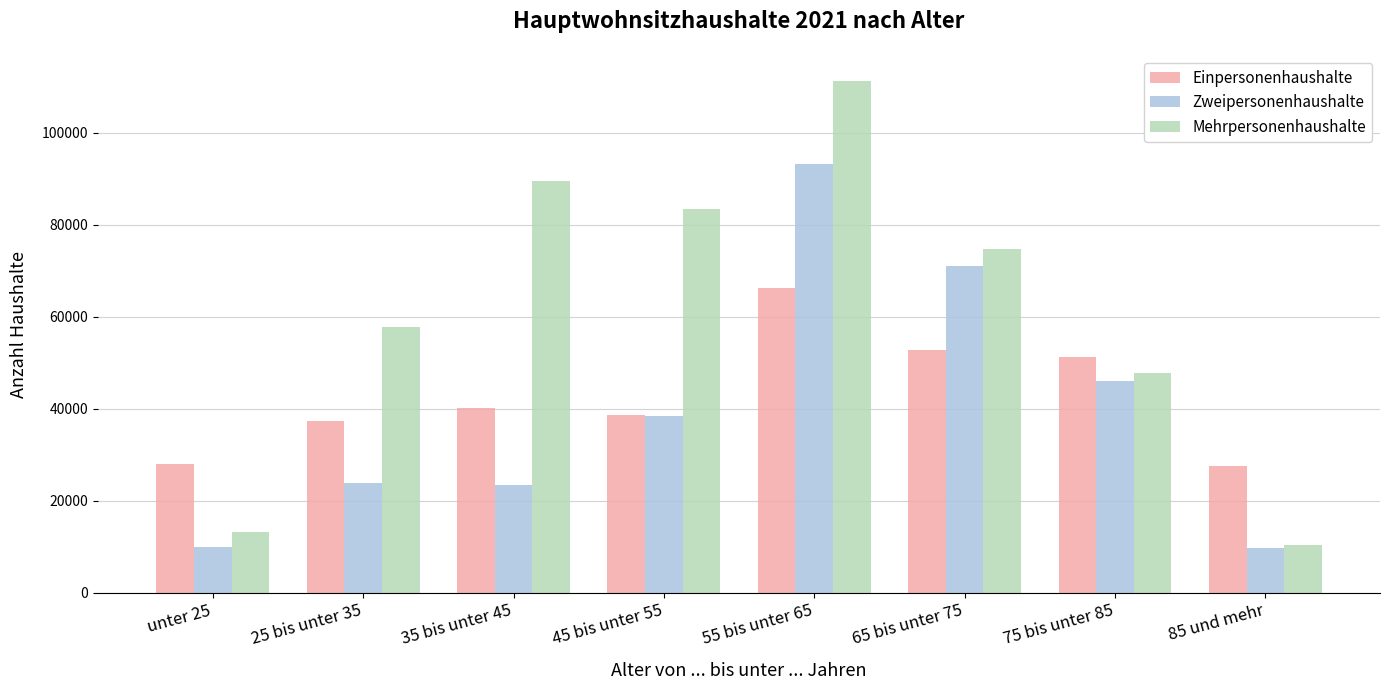

What is the difference between the maximum and minimum values in the Zweipersonenhaushalte series?

83500